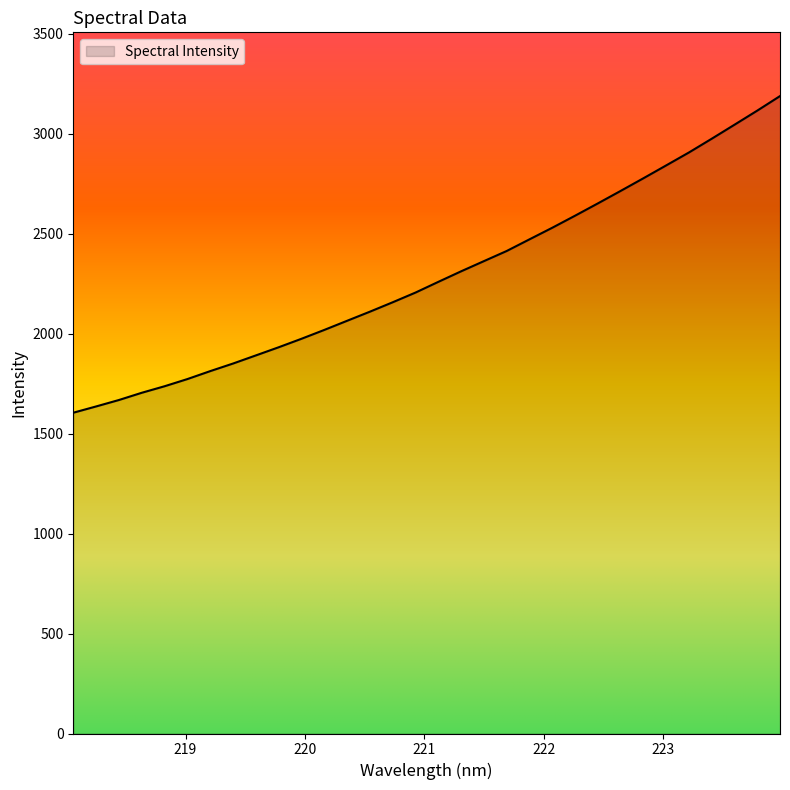

What is the smallest value displayed?

1604.2